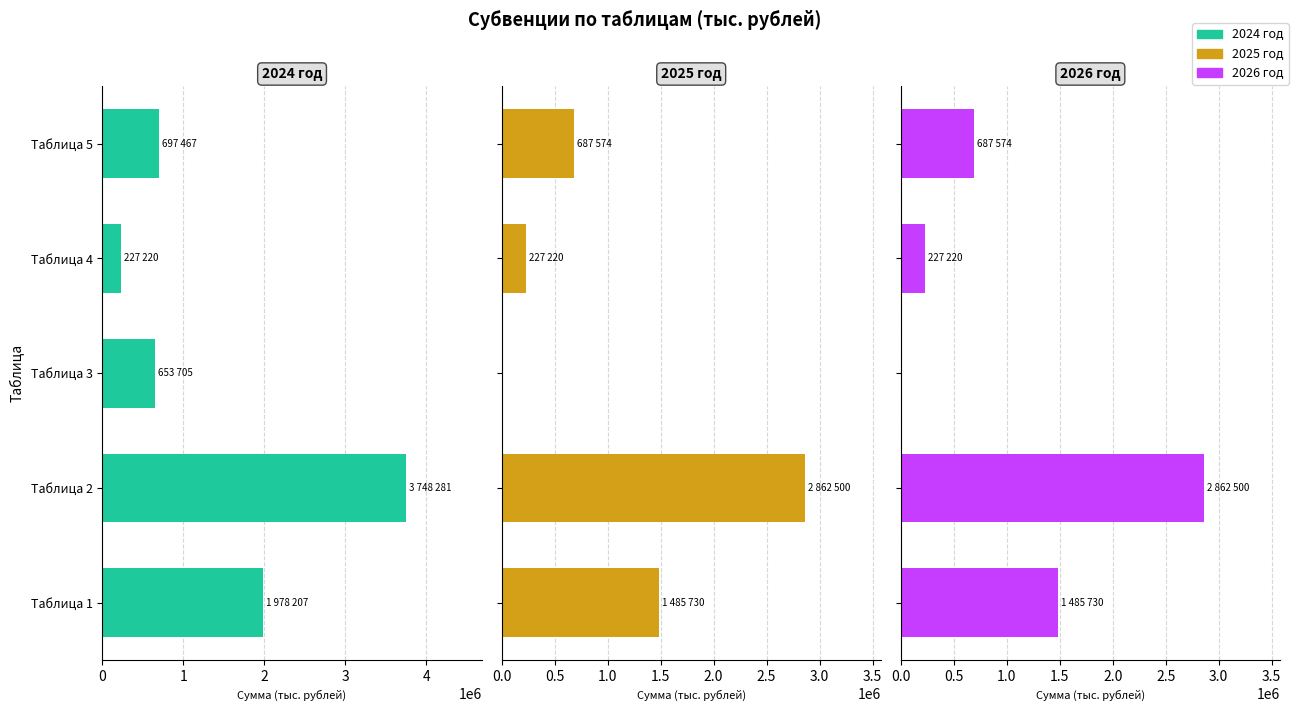

What is the total value across all series at Таблица 1?

4949668.0